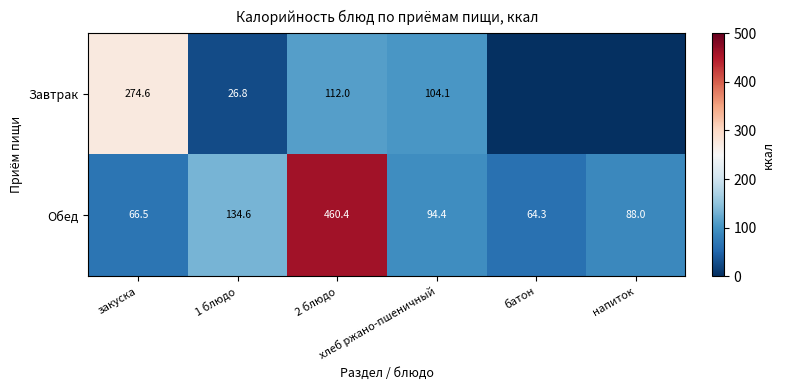

What is the average value of the Обед series?

151.4